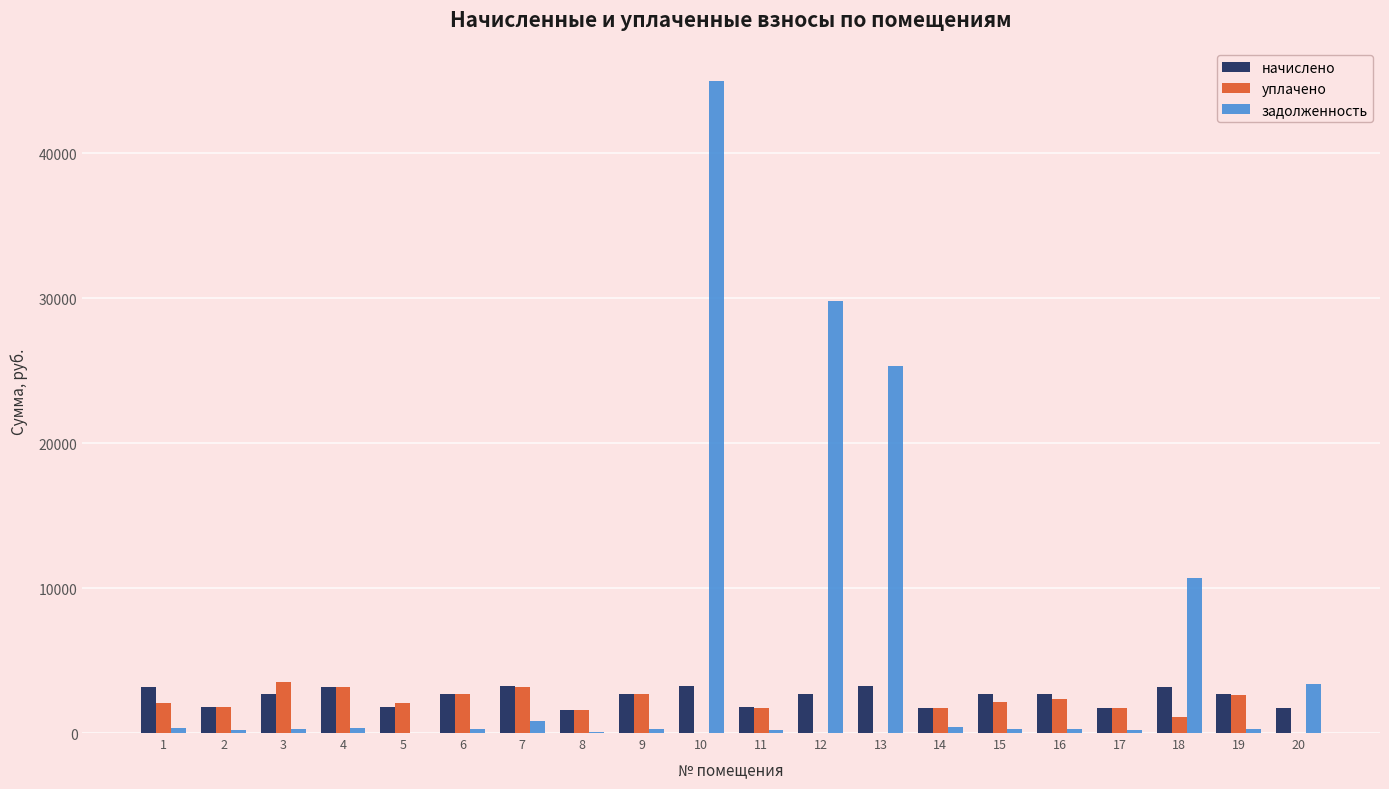

At which category is the sum across all series the highest?

10